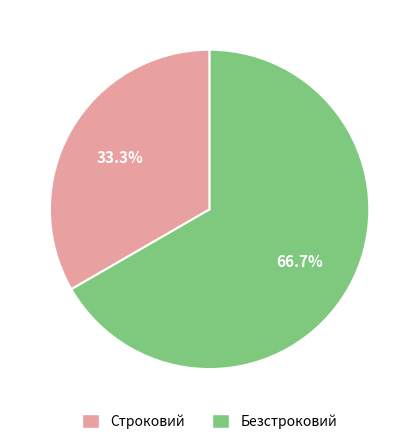

What percentage is the Строковий slice, to the nearest percent?

33%